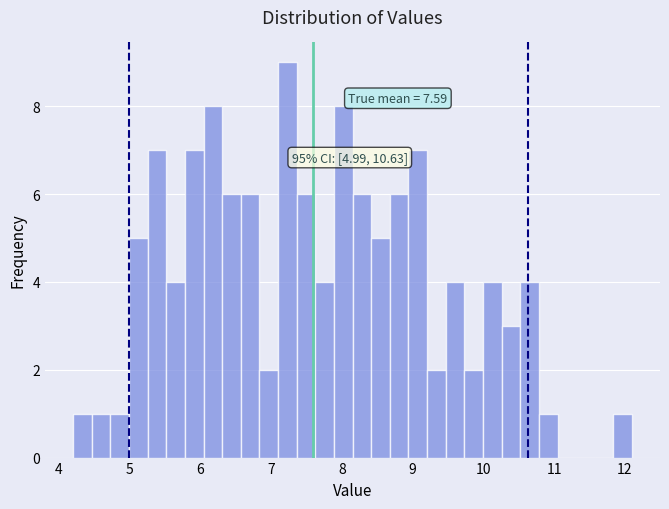

Around what value on the x-axis is the tallest bar? Give the approximate position of its centre, as read against the axis.

7.2